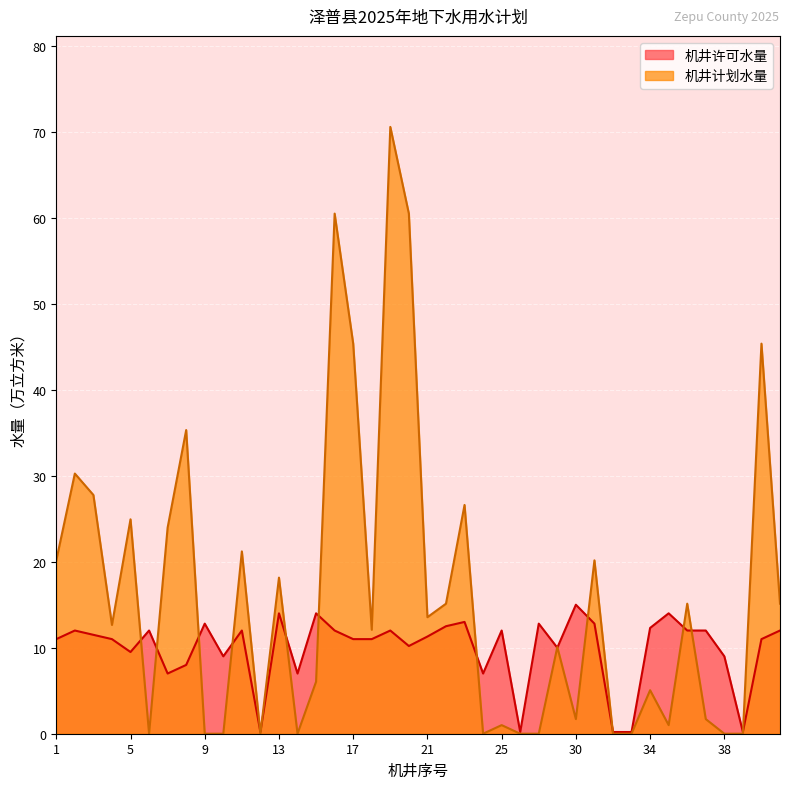

Reading left to right, extract all data points from this chart.

机井许可水量: 1=11.0	2=12.0	3=11.5	4=11.0	5=9.5	6=12.0	7=7.0	8=8.0	9=12.8	10=9.0	11=12.0	12=0.2	13=14.0	14=7.0	15=14.0	16=12.0	17=11.0	18=11.0	19=12.0	20=10.2	21=11.3	22=12.5	23=13.0	24=7.0	25=12.0	26=0.2	27=12.8	29=10.0	30=15.0	31=12.8	32=0.2	33=0.2	34=12.3	35=14.0	36=12.0	37=12.0	38=9.0	39=0.2	40=11.0	41=12.0
机井计划水量: 1=20.2	2=30.2	3=27.8	4=12.7	5=24.9	6=0.0	7=24.0	8=35.3	9=0.0	10=0.0	11=21.2	12=0.0	13=18.1	14=0.0	15=6.0	16=60.5	17=45.4	18=12.1	19=70.6	20=60.5	21=13.6	22=15.1	23=26.6	24=0.0	25=1.0	26=0.0	27=0.0	29=10.1	30=1.7	31=20.2	32=0.0	33=0.0	34=5.1	35=1.0	36=15.1	37=1.7	38=0.0	39=0.0	40=45.4	41=15.1